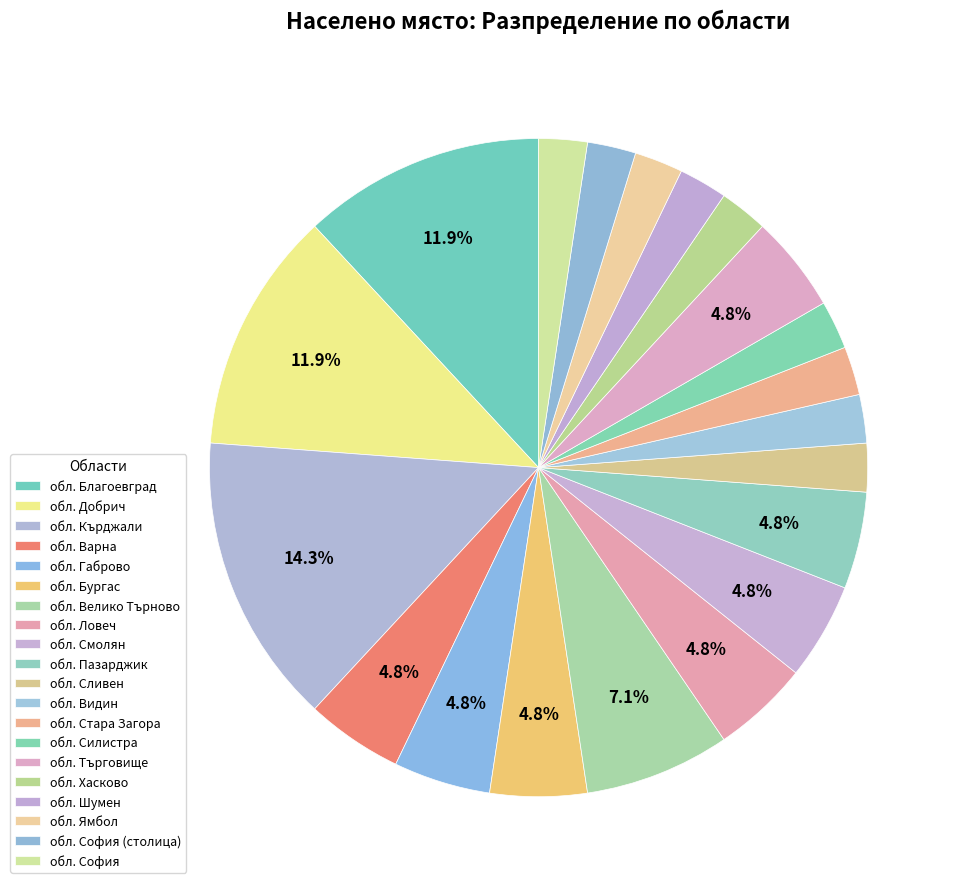

Do обл. Варна and обл. Видин together represent more than half of the pie?

No